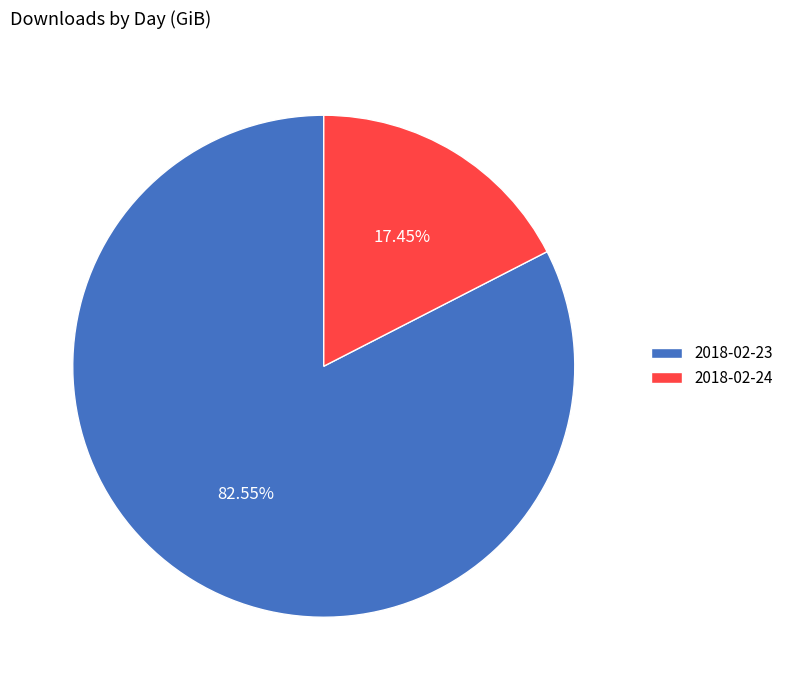

Which slice represents more than half of the pie?

2018-02-23